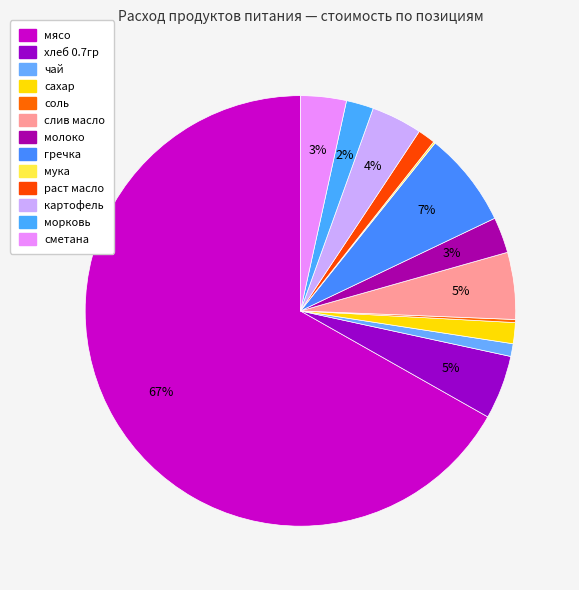

Approximately how many times larger is the value at морковь compared to чай?

2.1